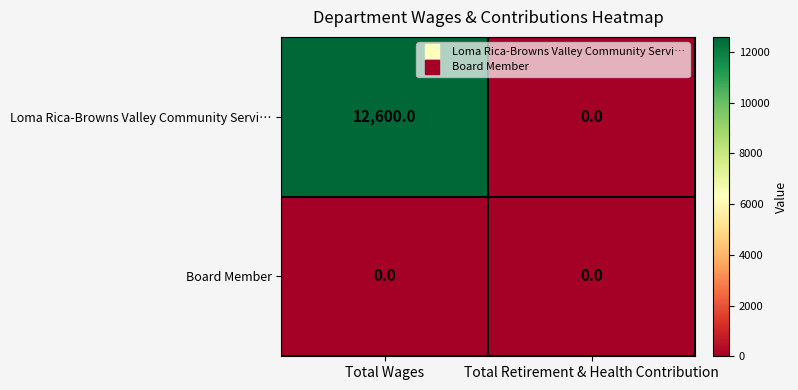

List the series in order of their overall mean, highest first.

Loma Rica-Browns Valley Community Servi…, Board Member